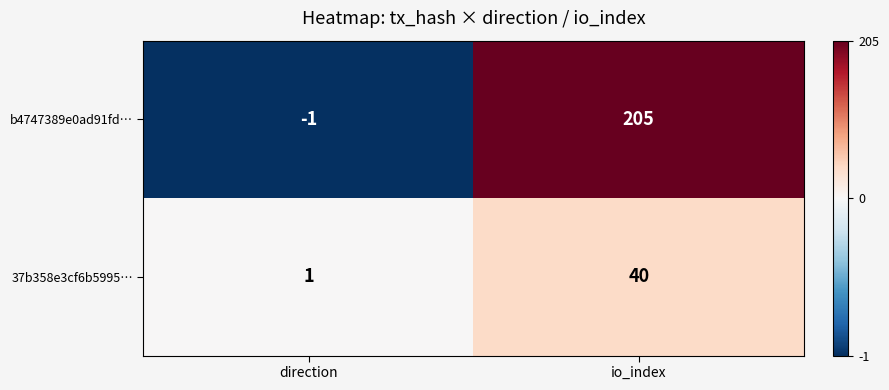

What is the maximum value for b4747389e0ad91fd…?

205